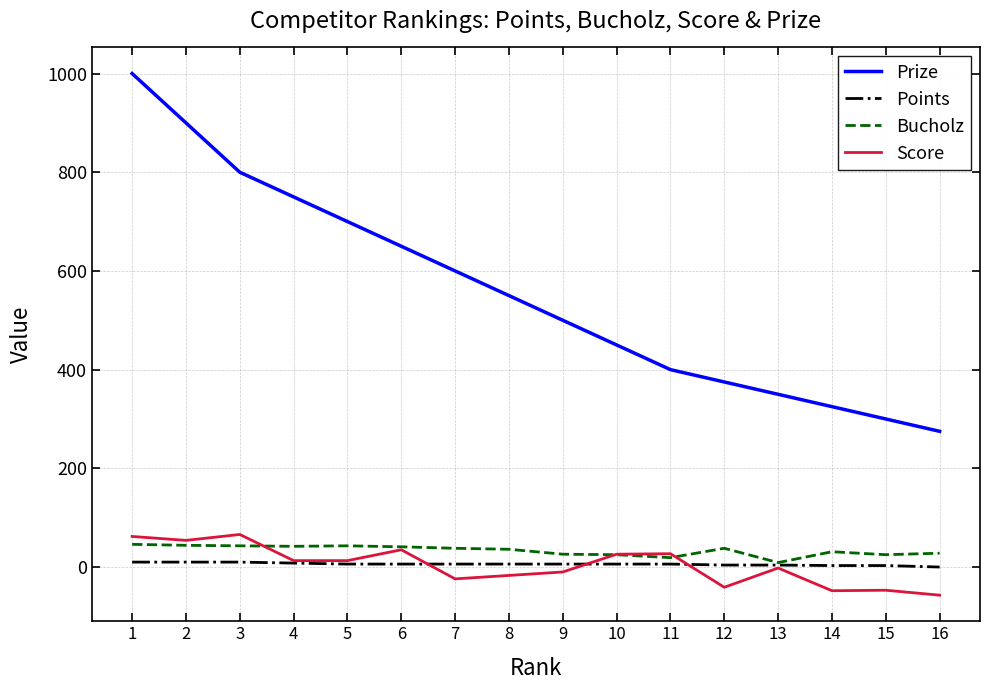

What is the sum of all Points values?

94